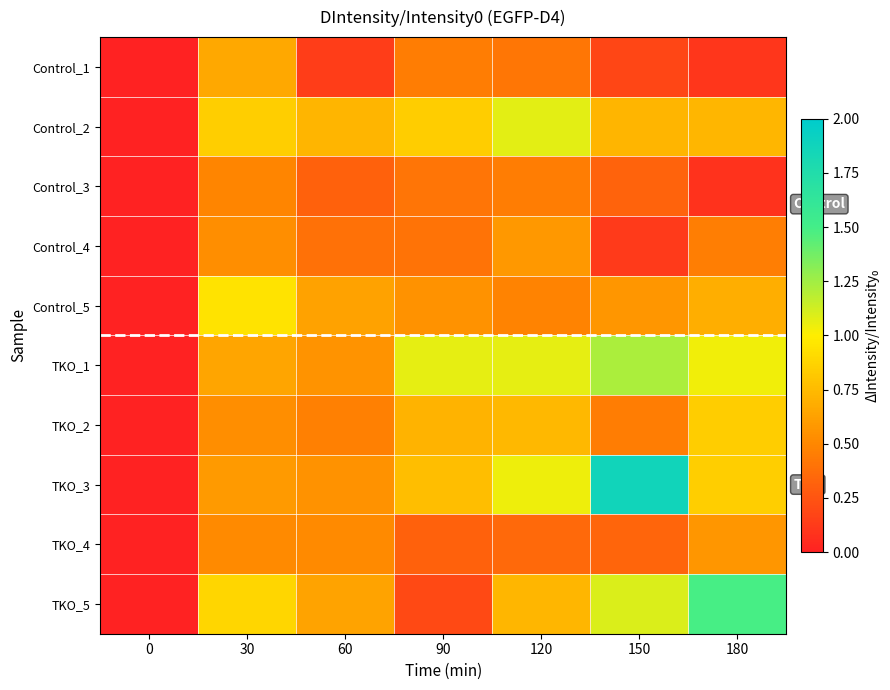

Reading right to left, what are all the values shown in this chart?

Control_1: 180=0.1	150=0.2	120=0.4	90=0.5	60=0.1	30=0.7	0=0.0
Control_2: 180=0.7	150=0.7	120=1.1	90=0.8	60=0.7	30=0.9	0=0.0
Control_3: 180=0.1	150=0.3	120=0.4	90=0.4	60=0.3	30=0.5	0=0.0
Control_4: 180=0.5	150=0.1	120=0.6	90=0.4	60=0.4	30=0.5	0=0.0
Control_5: 180=0.7	150=0.6	120=0.5	90=0.5	60=0.6	30=1.0	0=0.0
TKO_1: 180=1.0	150=1.2	120=1.1	90=1.1	60=0.6	30=0.6	0=0.0
TKO_2: 180=0.8	150=0.4	120=0.7	90=0.7	60=0.5	30=0.5	0=0.0
TKO_3: 180=0.8	150=1.9	120=1.0	90=0.8	60=0.6	30=0.6	0=0.0
TKO_4: 180=0.6	150=0.3	120=0.4	90=0.3	60=0.5	30=0.5	0=0.0
TKO_5: 180=1.5	150=1.1	120=0.7	90=0.2	60=0.6	30=0.9	0=0.0